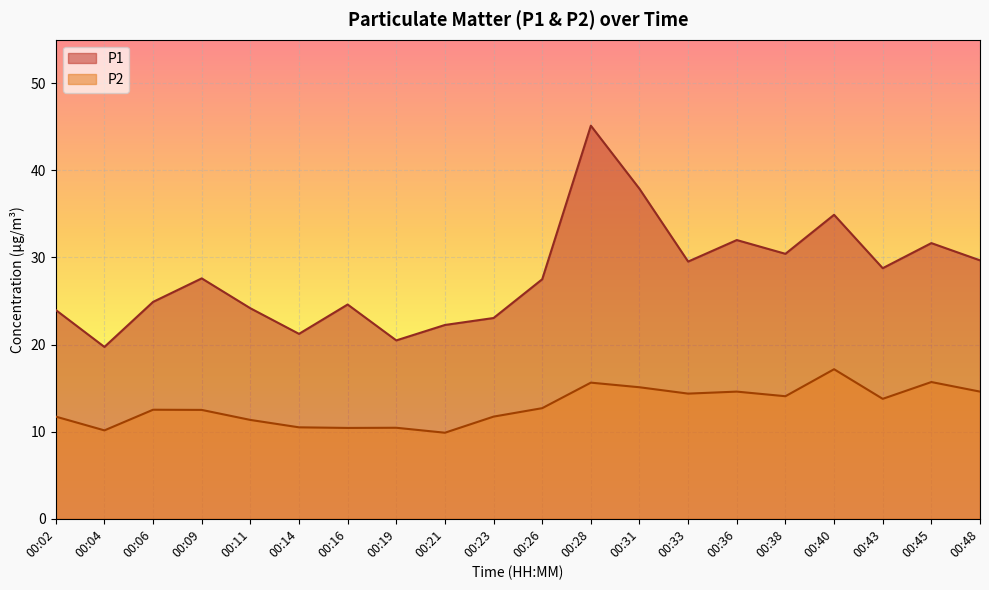

What are all the series names shown in the legend?

P1, P2